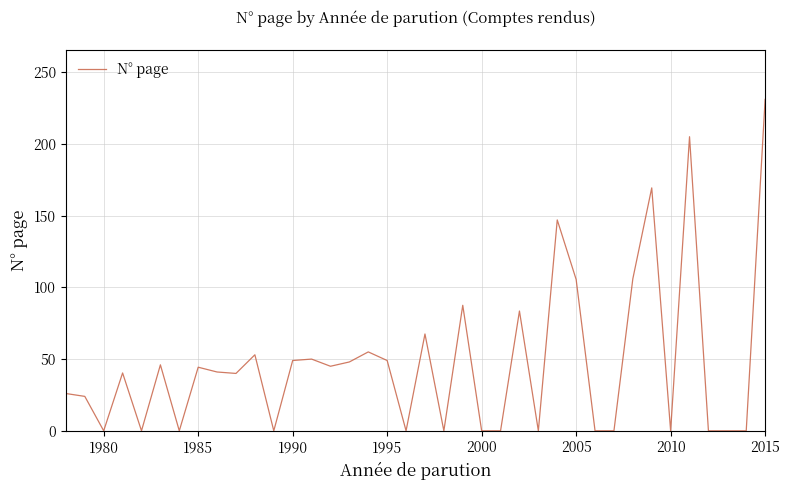

What is the difference between the maximum and minimum values?

231.0